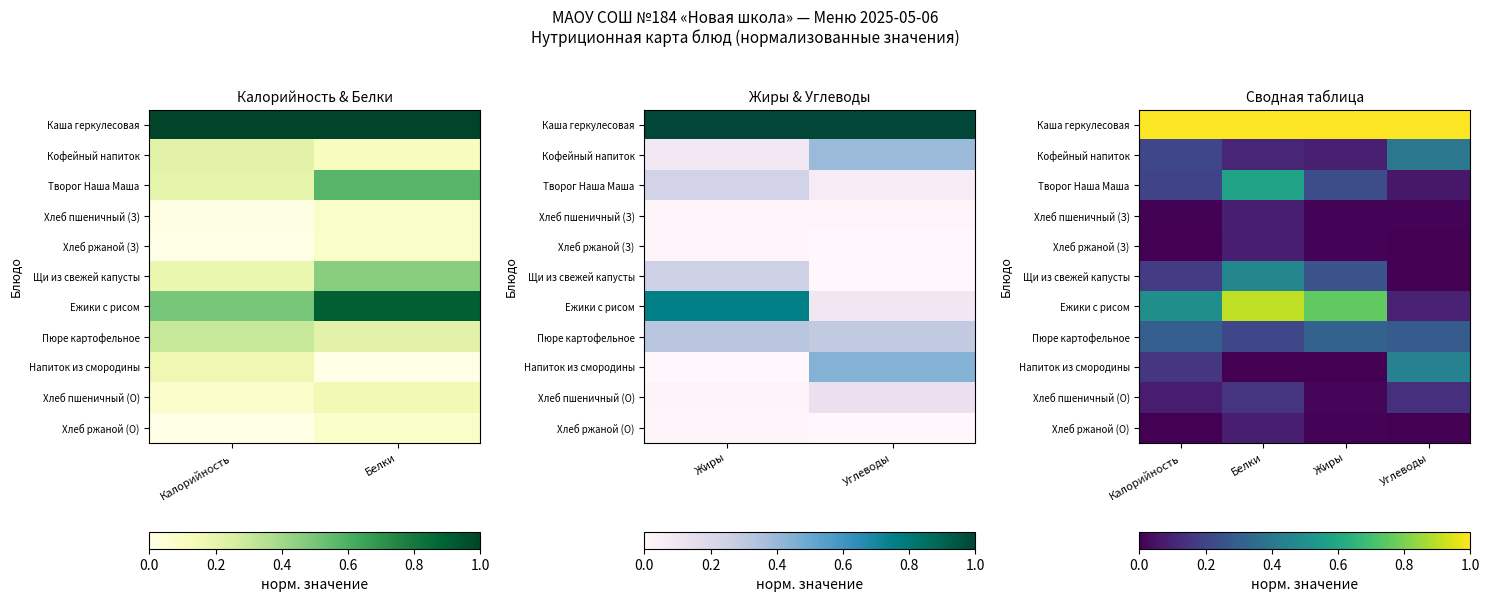

Rank the series at Белки from highest to lowest value.

Каша геркулесовая, Ежики с рисом, Творог Наша Маша, Щи из свежей капусты, Пюре картофельное, Хлеб пшеничный (О), Кофейный напиток, Хлеб пшеничный (З), Хлеб ржаной (З), Хлеб ржаной (О), Напиток из смородины